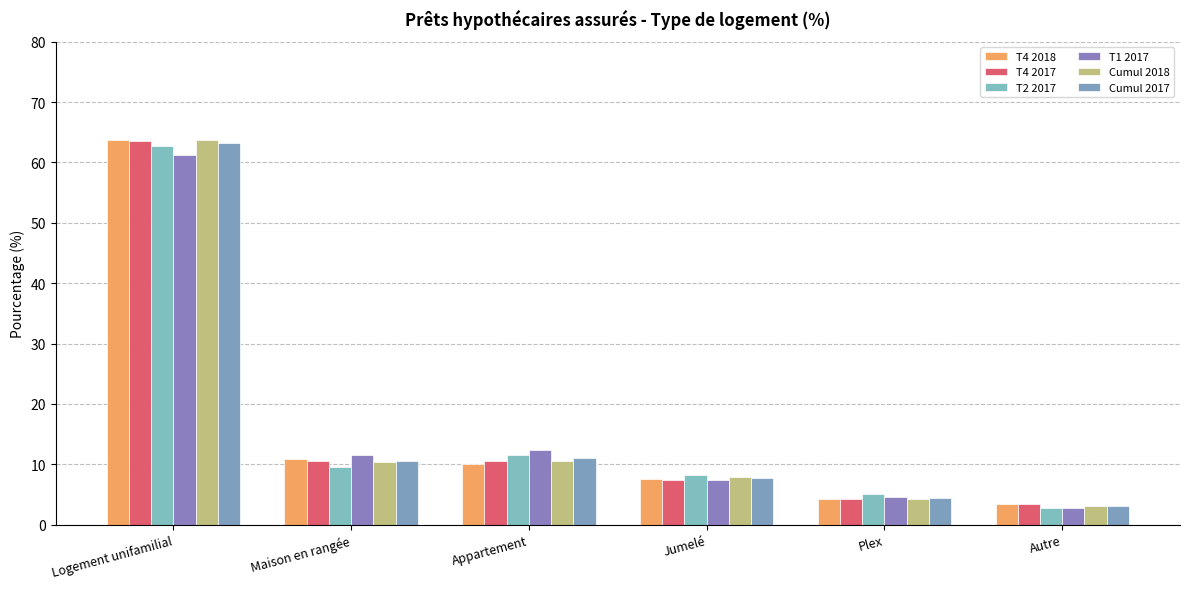

What is the maximum value for Cumul 2017?

63.3